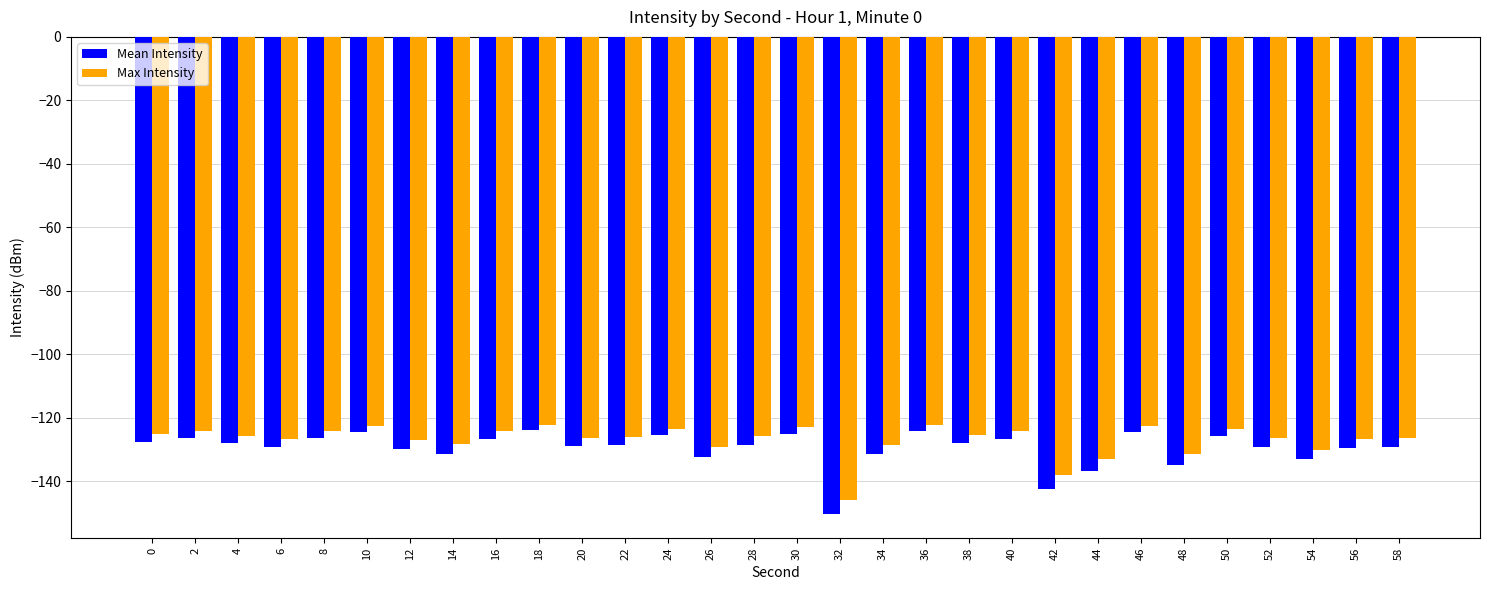

What is the minimum value for Mean Intensity?

-150.5